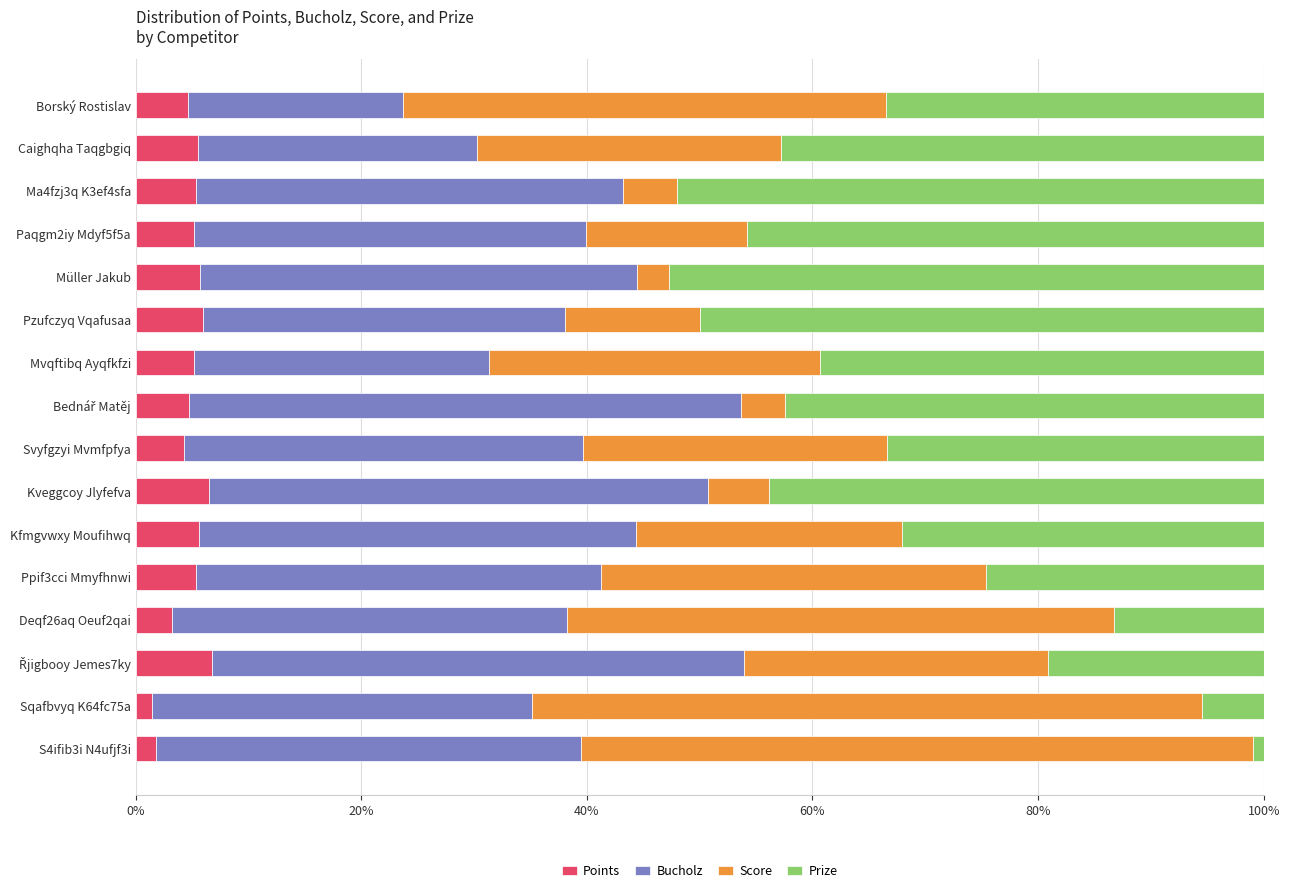

What is the total value across all series at Paqgm2iy Mdyf5f5a?

100.0